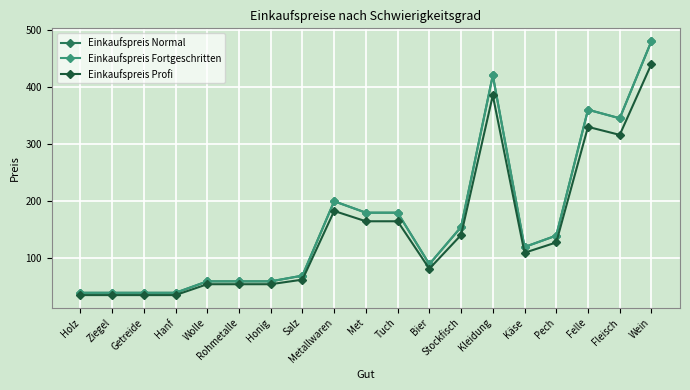

Does the chart have visible grid lines?

Yes